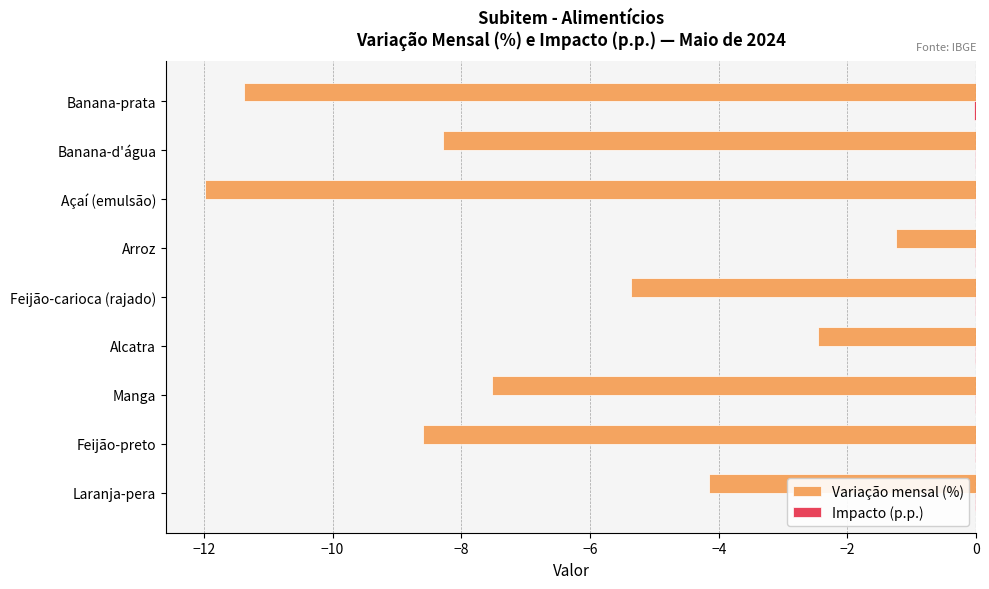

Is it true that Variação mensal (%) equals -5.5 at Açaí (emulsão)?

False